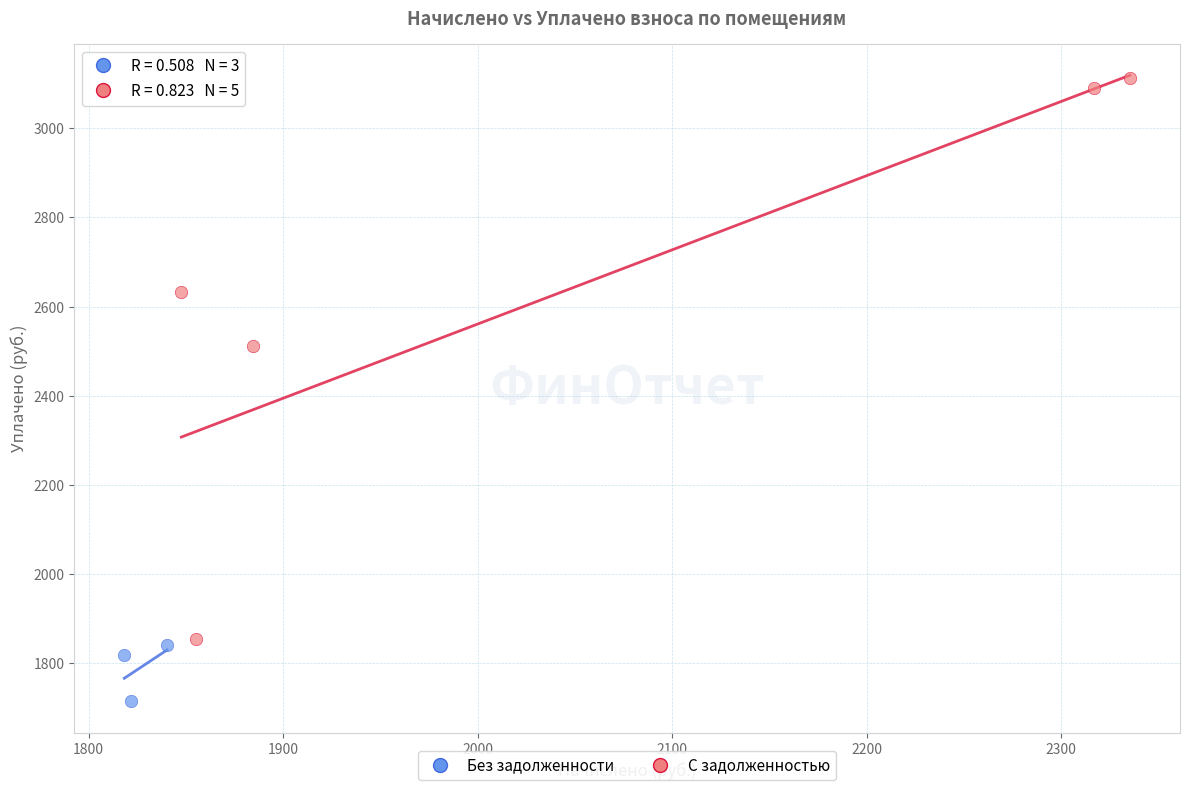

Which series has the largest Y range (max minus min)?

С задолженностью